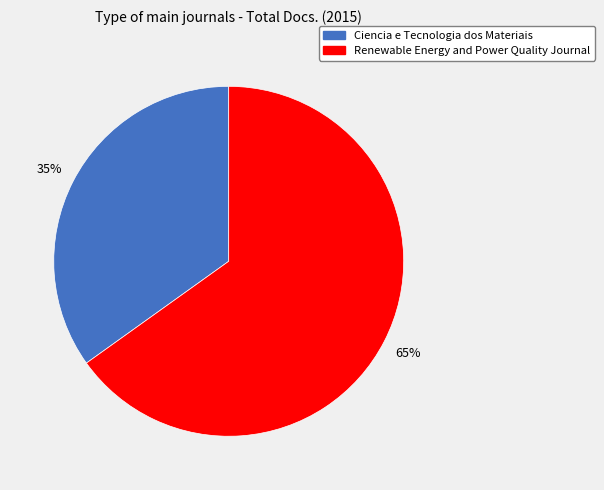

How many segments does this pie chart have?

2